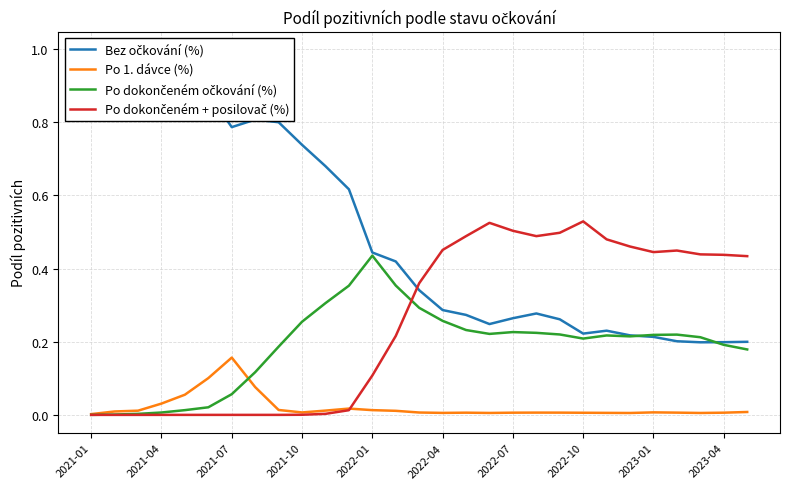

True or false: Po 1. dávce (%) has a value of 0.0 at 2021-10.

True